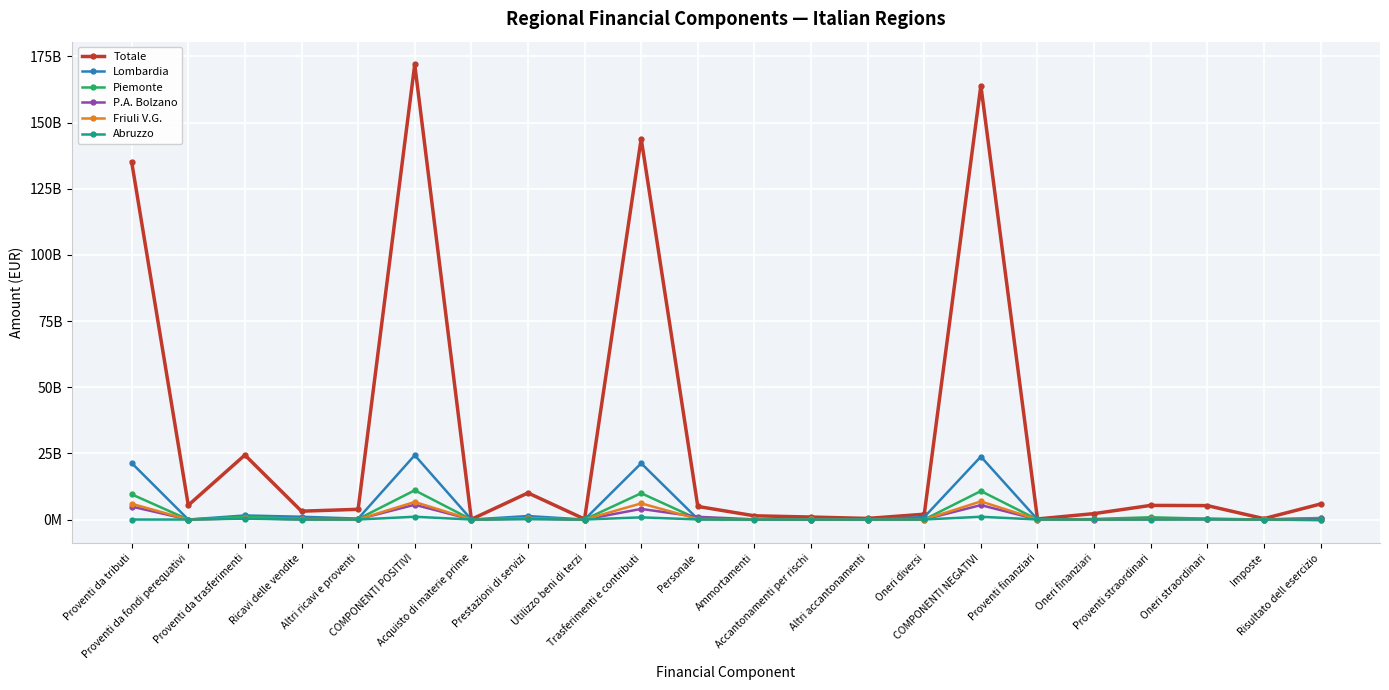

At which label does Abruzzo reach its peak?

COMPONENTI POSITIVI